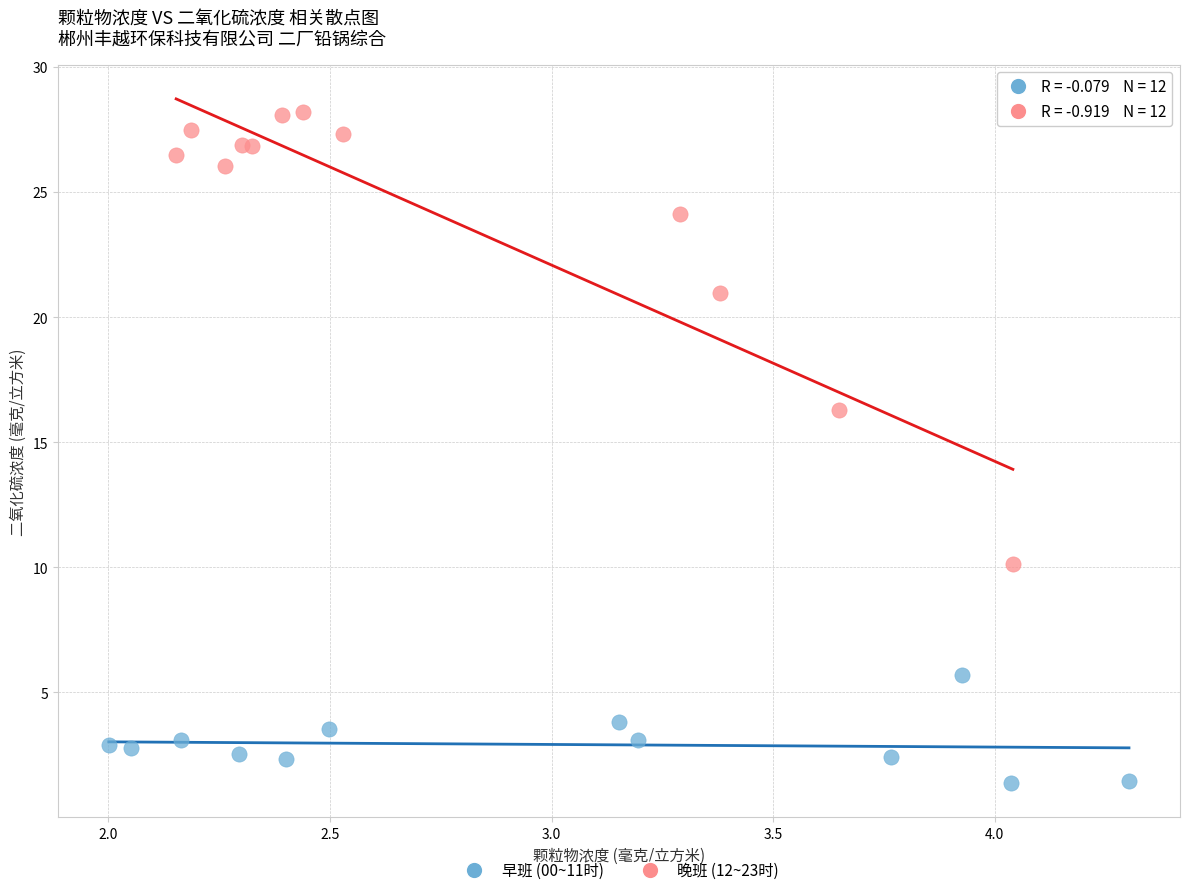

Which series contains the lowest Y value?

早班 (00~11时)